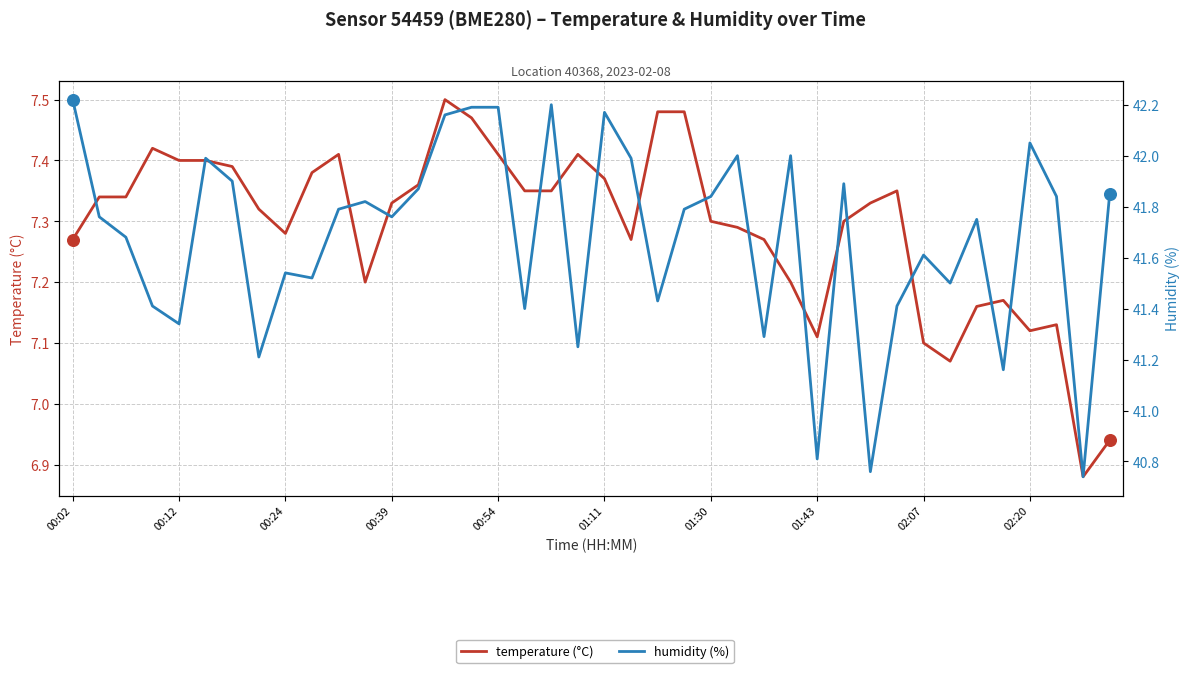

What is the total value across all series at 29?

49.2